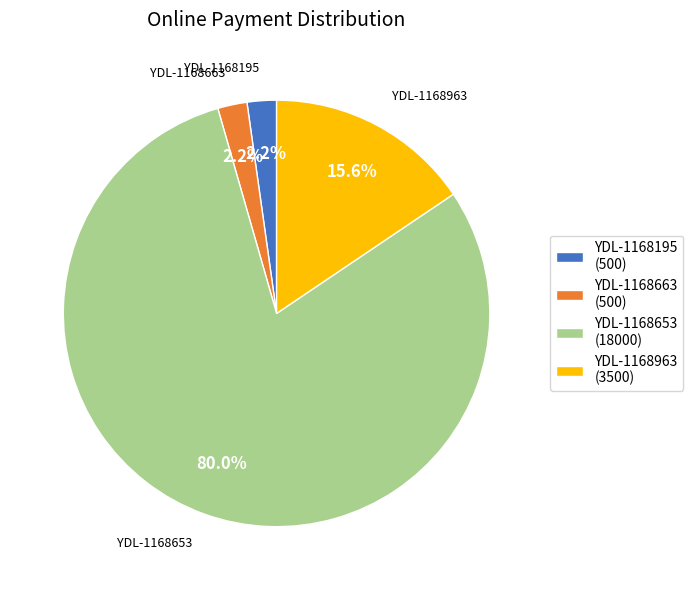

Count the number of slices in the pie.

4